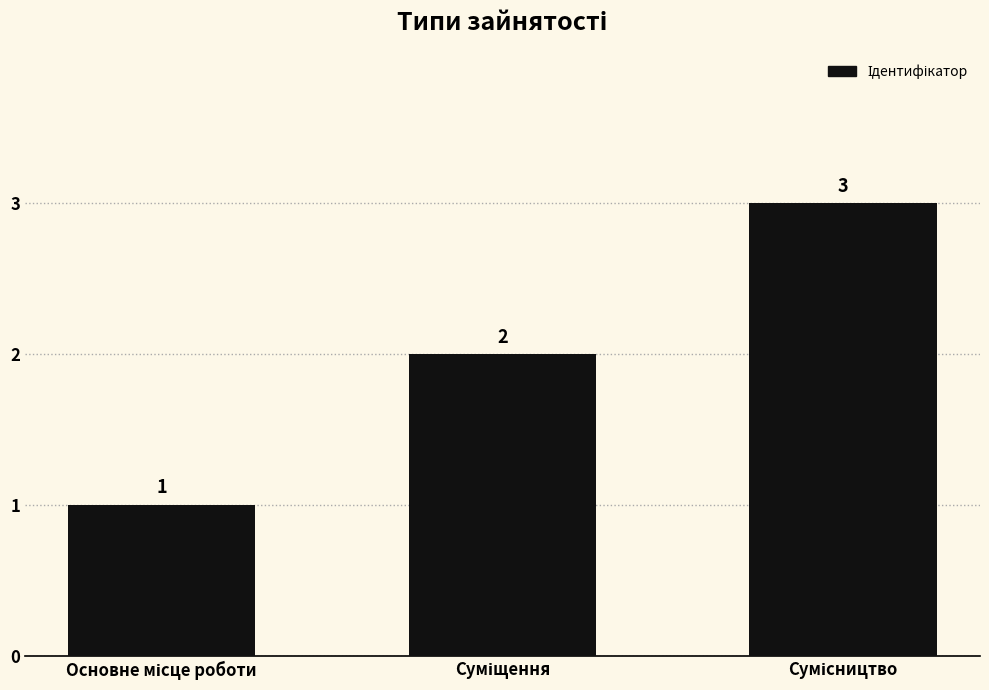

Does the chart contain any negative values?

No